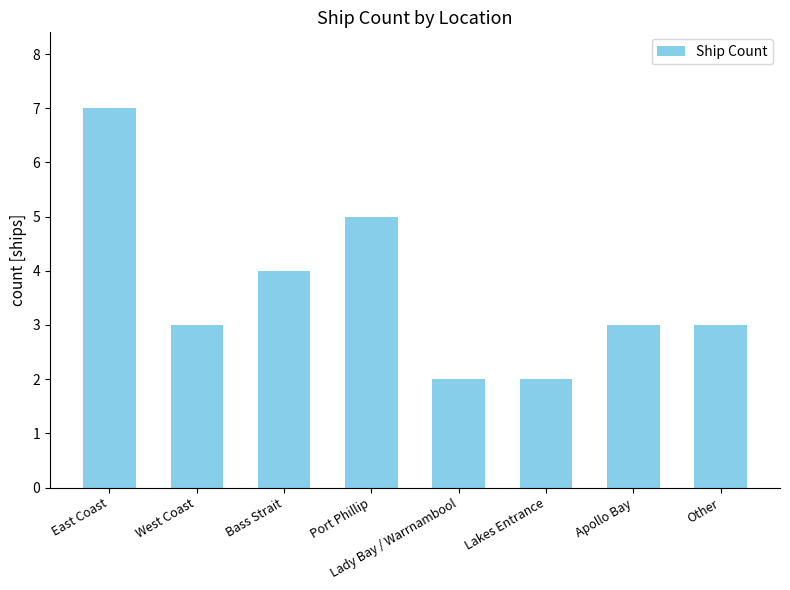

What is the ratio of the value at Apollo Bay to the value at Lady Bay / Warrnambool?

1.5